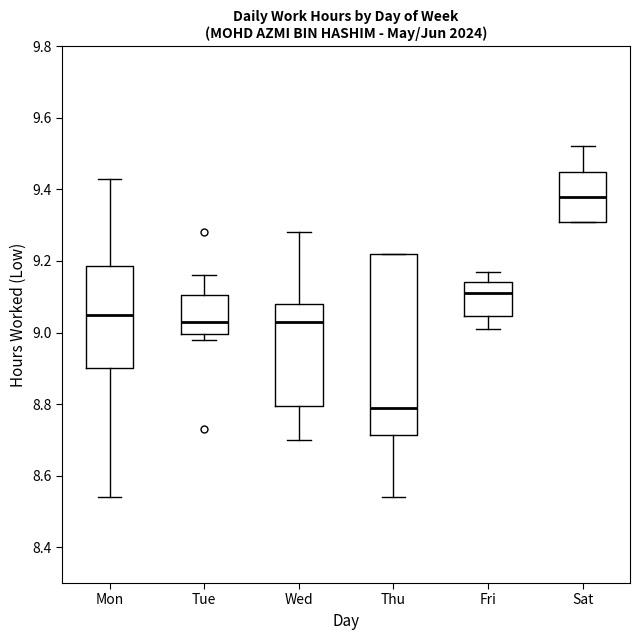

Which box has the highest median line?

Sat